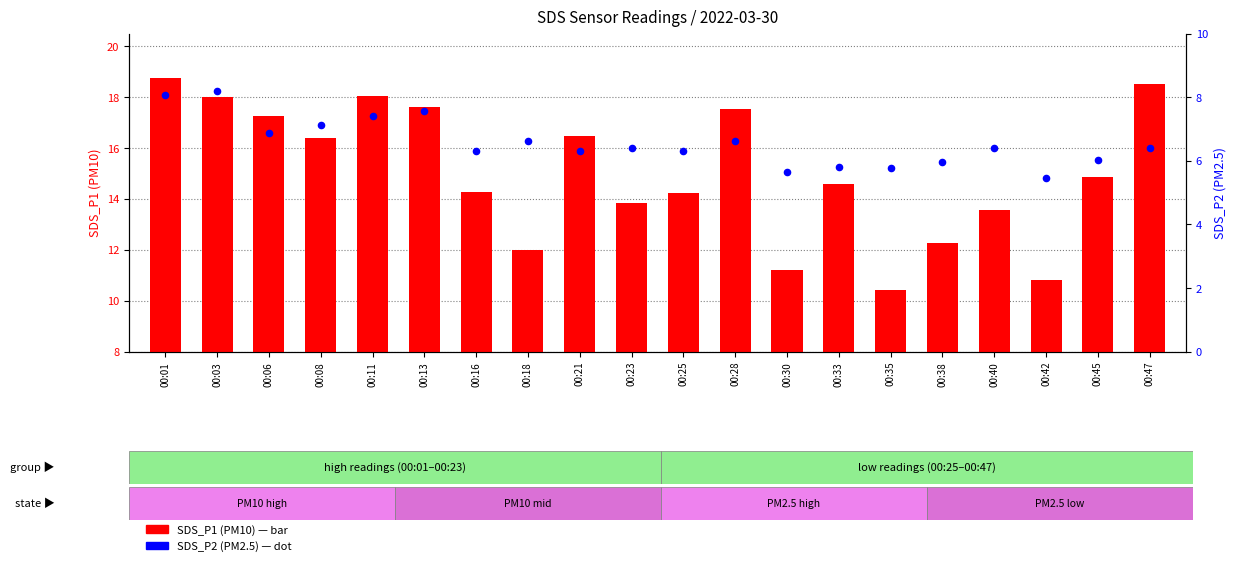

Which series reaches the minimum Y coordinate?

SDS_P2 (PM2.5)